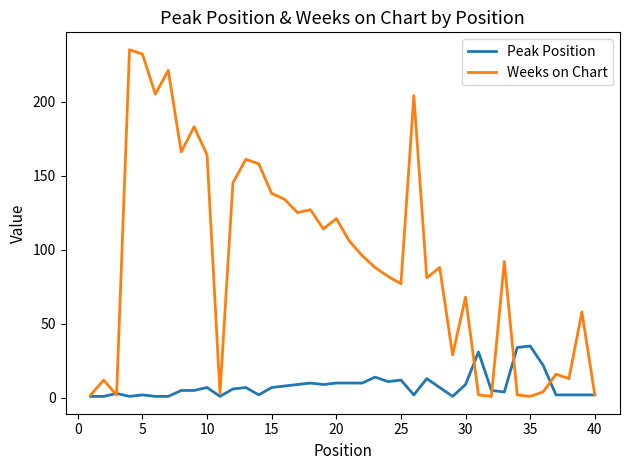

At how many categories does at least one series exceed 196?

5